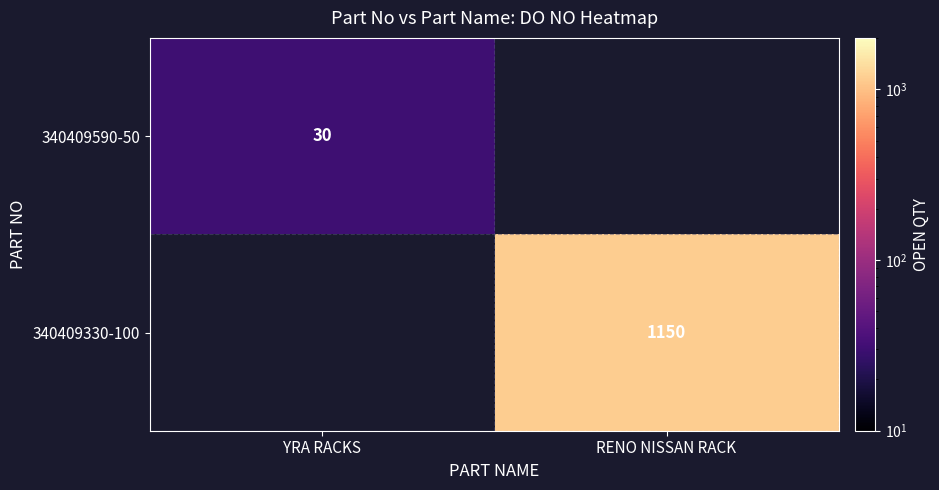

Which has a higher value, YRA RACKS or RENO NISSAN RACK?

RENO NISSAN RACK